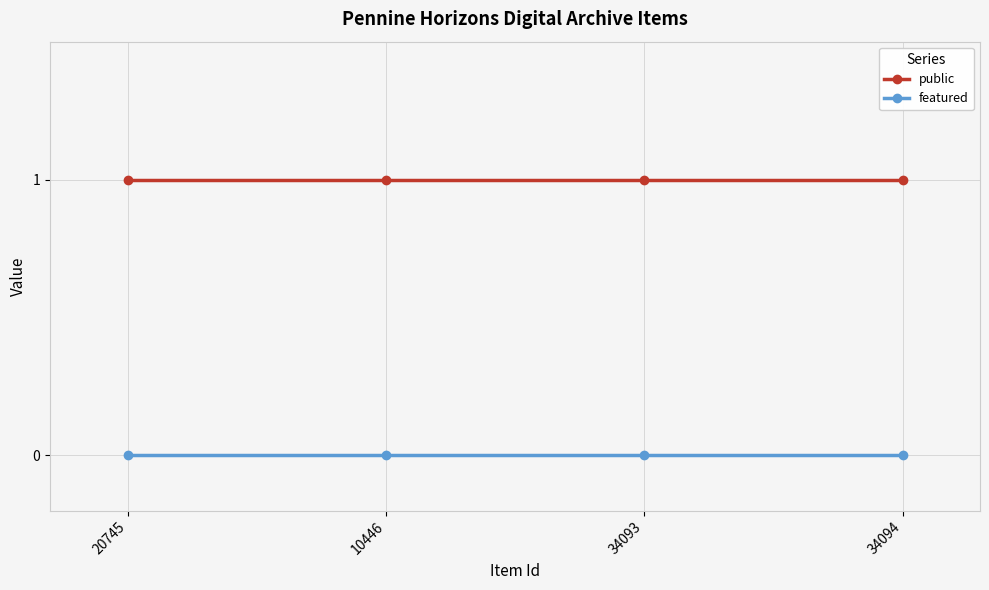

True or false: featured and public cross at least once.

False